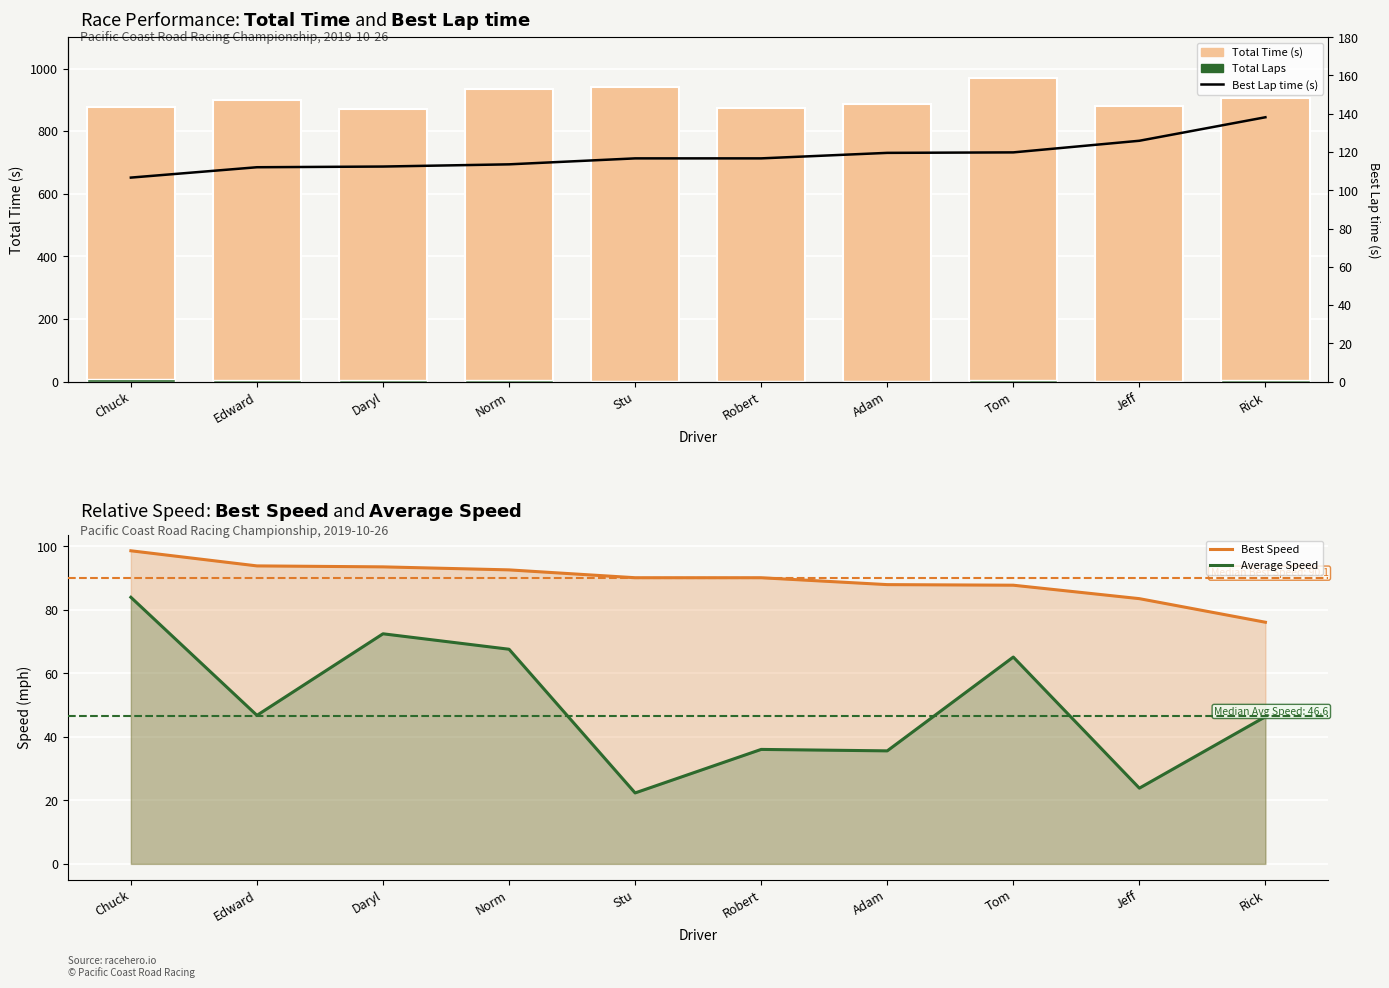

Does the chart contain stacked bars?

No